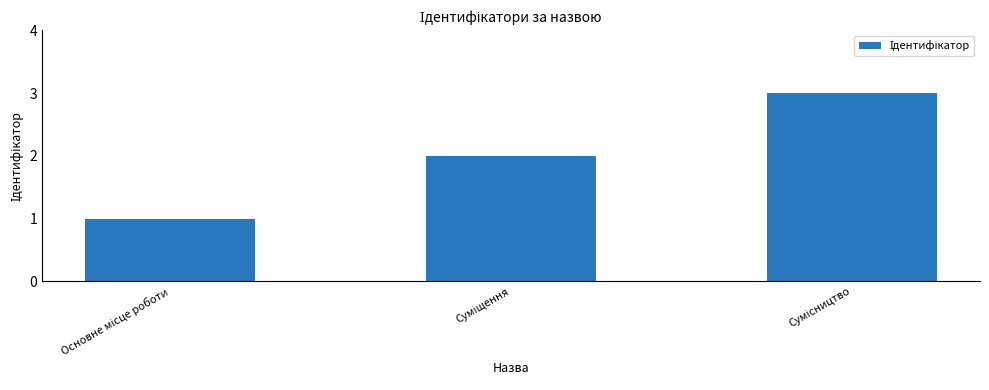

Reading right to left, list all the values displayed in this chart.

3	2	1